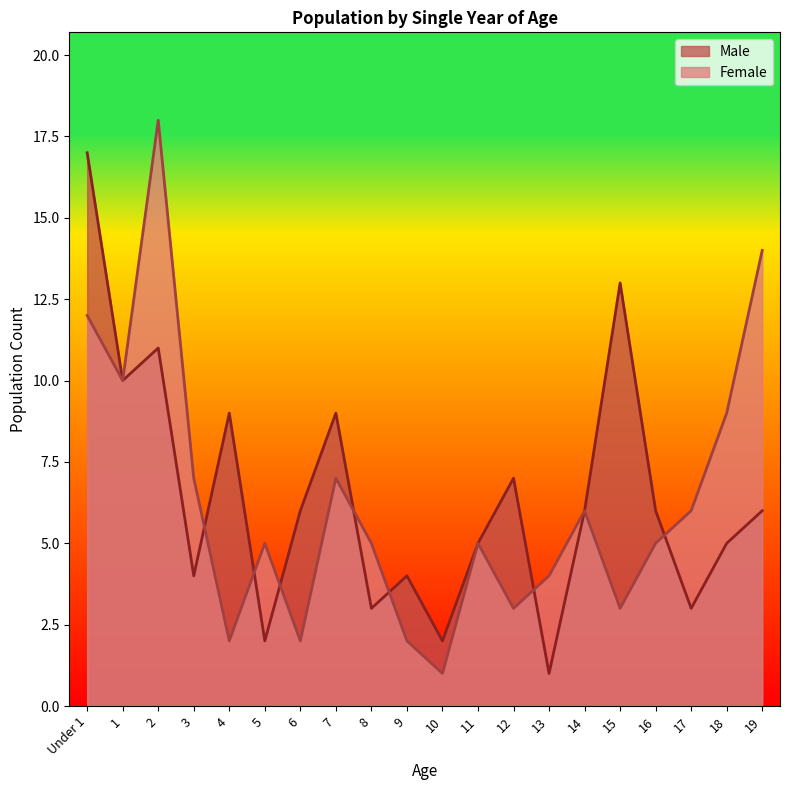

In Male, how many points are lower than both neighbors (excluding endpoints)?

7